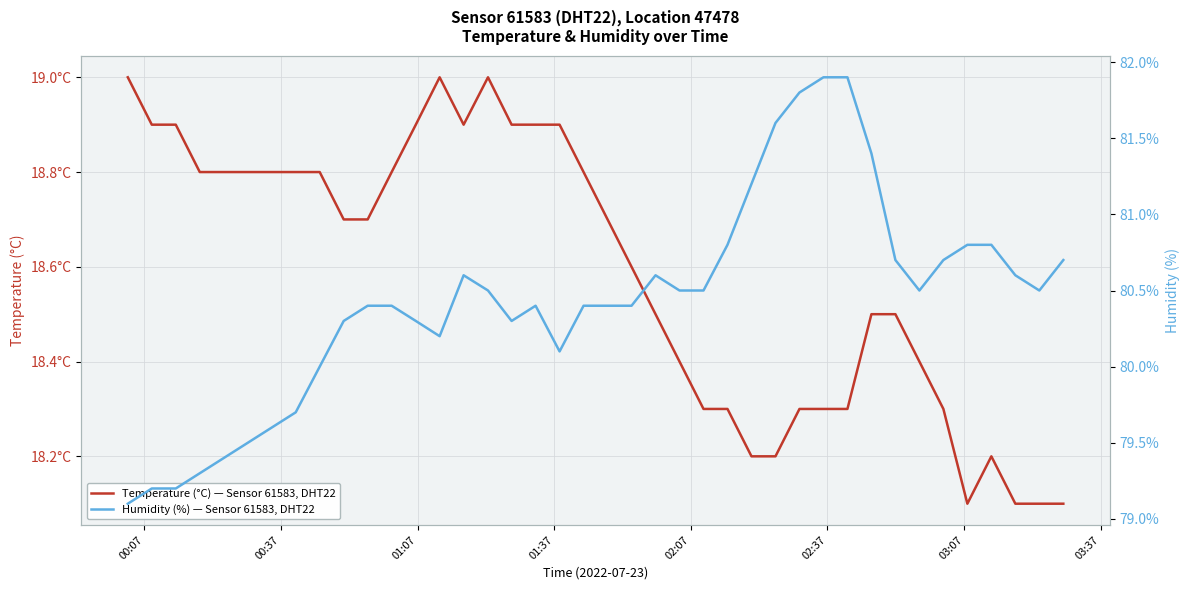

List the series in order of their peak value, lowest first.

Temperature (°C) — Sensor 61583, DHT22, Humidity (%) — Sensor 61583, DHT22